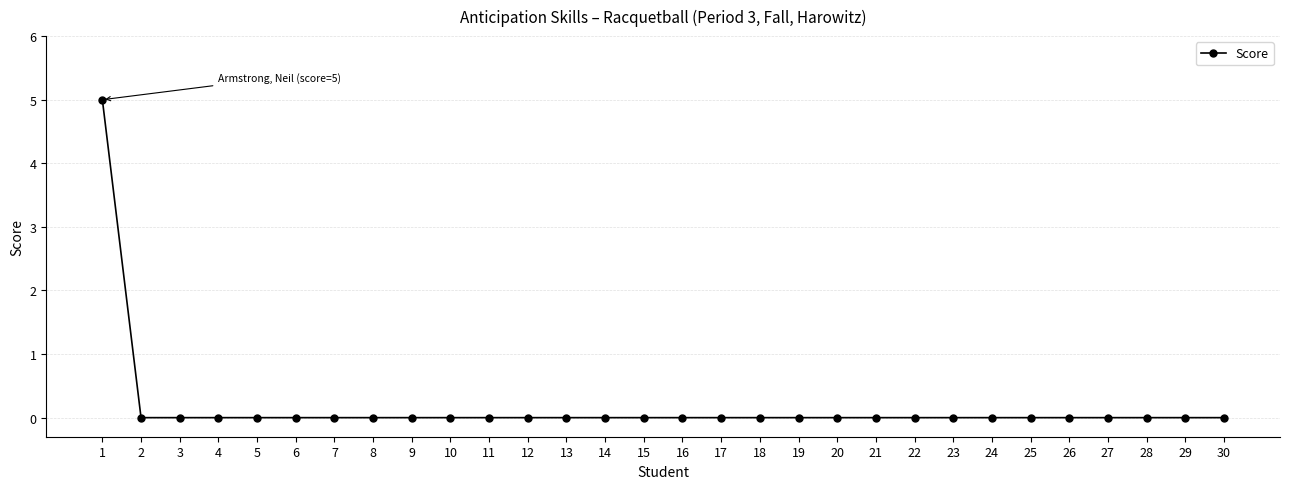

How many lines are shown in the chart?

1